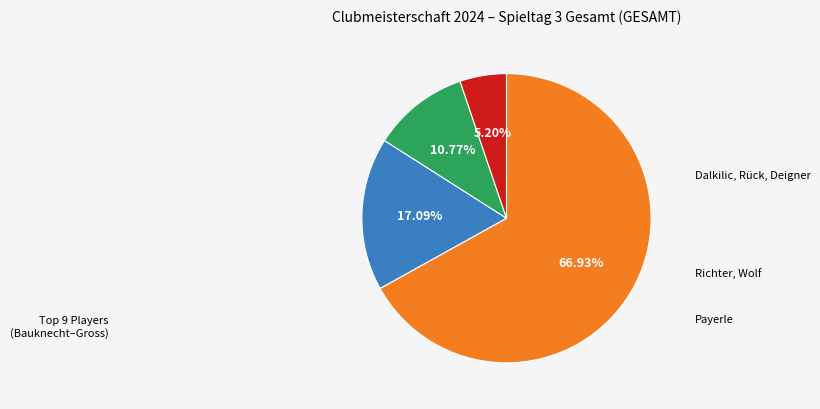

Does any single category account for the majority?

Yes